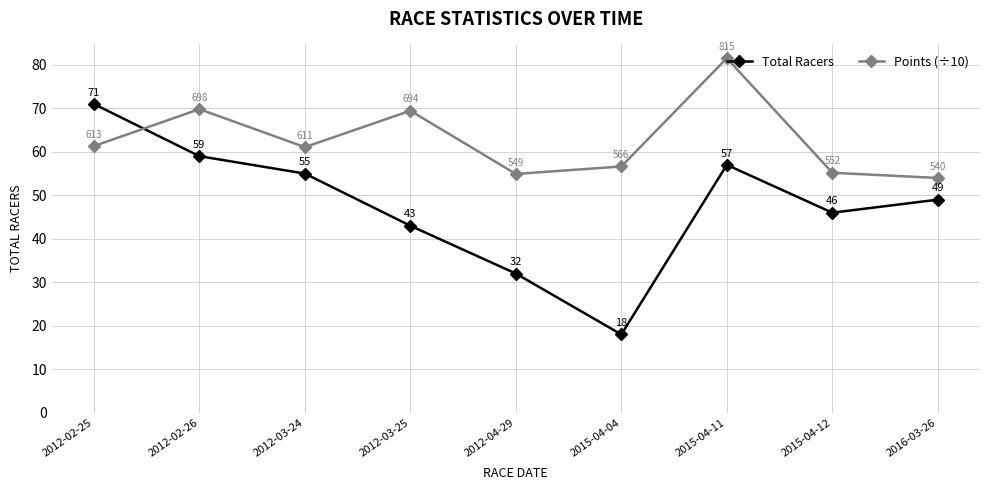

What is the highest value of the Points (÷10) series?

81.5